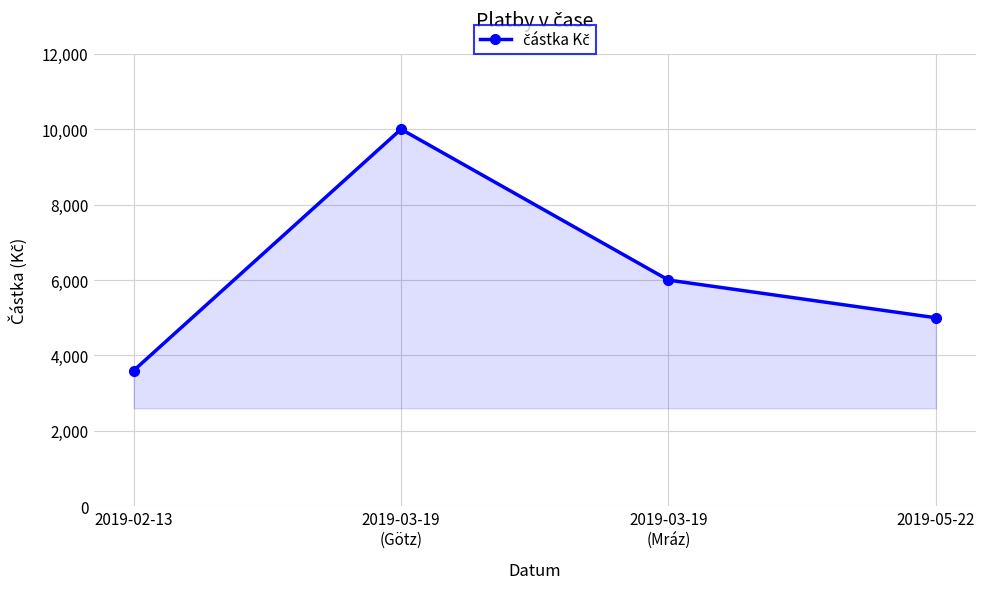

What is the change in value from 2019-03-19
(Götz) to 2019-05-22?

-5000